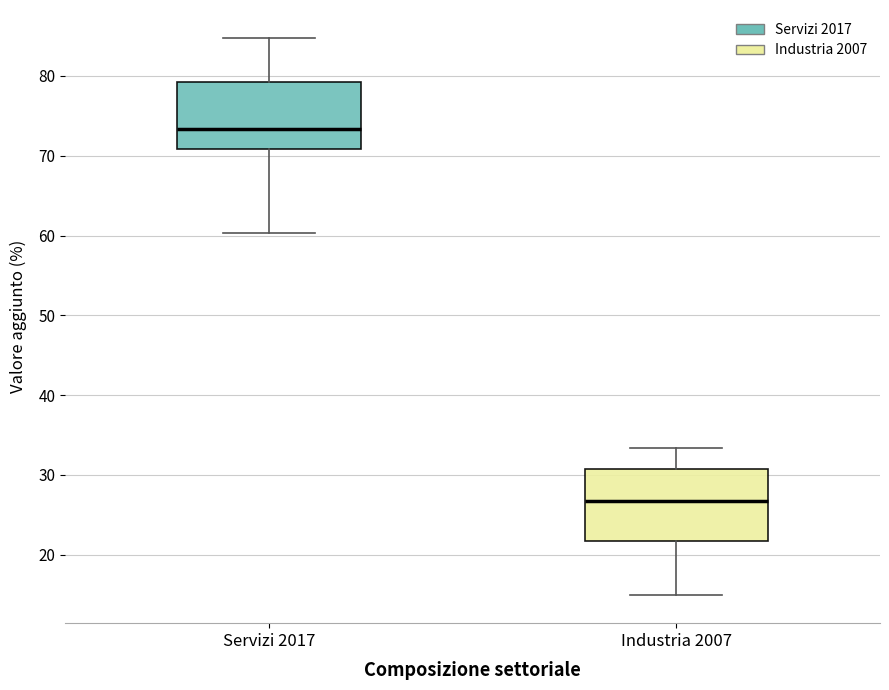

Reading left to right, transcribe this box plot: for each box, give where its median line is, the range the box spans, and where its two whiskers end, as read against the y-axis. The values are not printed on the chart, so give them approximately, as read against the axis.

Servizi 2017: median 73, box 71 to 79, whiskers 60 to 85
Industria 2007: median 27, box 22 to 31, whiskers 15 to 33